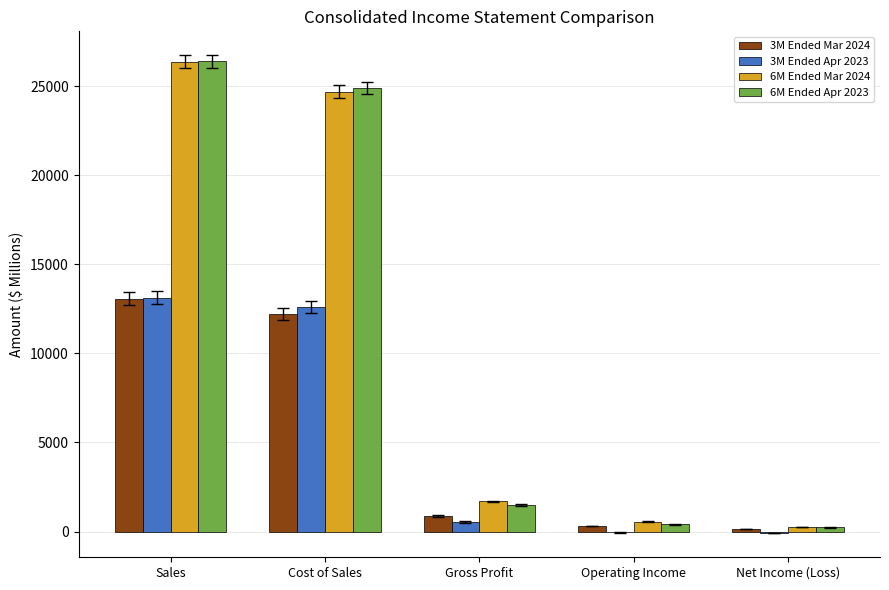

Which label corresponds to the largest value in the chart?

Sales